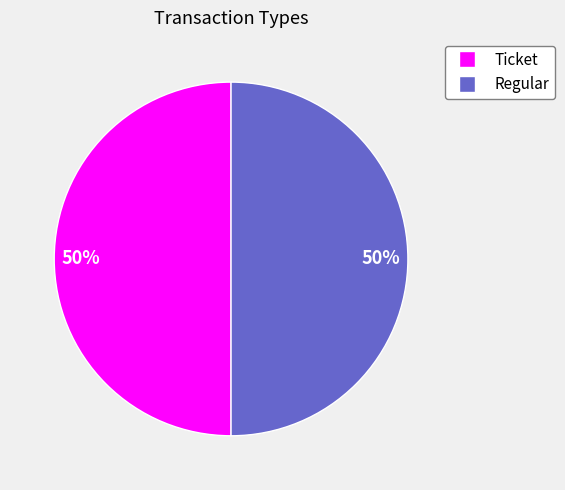

To the nearest percent, what is the difference between the Regular and Ticket slice percentages?

0%